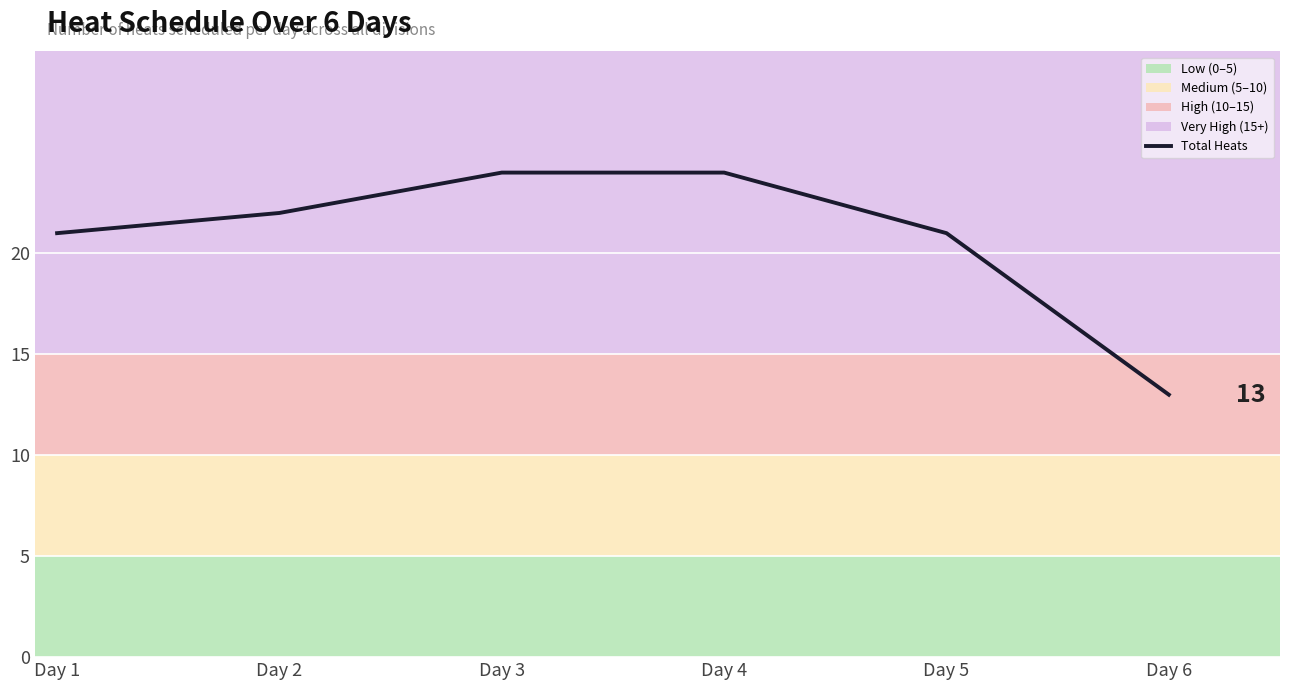

What value does the data have at Day 6, to the nearest 5?

15